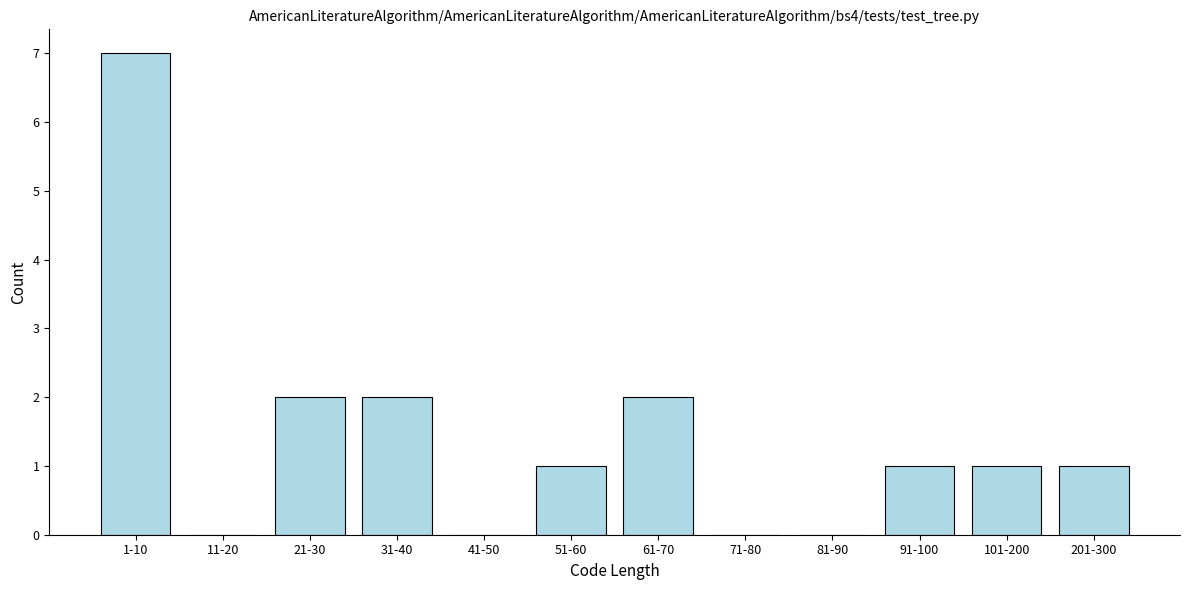

Reading left to right, list all the values displayed in this chart.

1-10=7	11-20=0	21-30=2	31-40=2	41-50=0	51-60=1	61-70=2	71-80=0	81-90=0	91-100=1	101-200=1	201-300=1